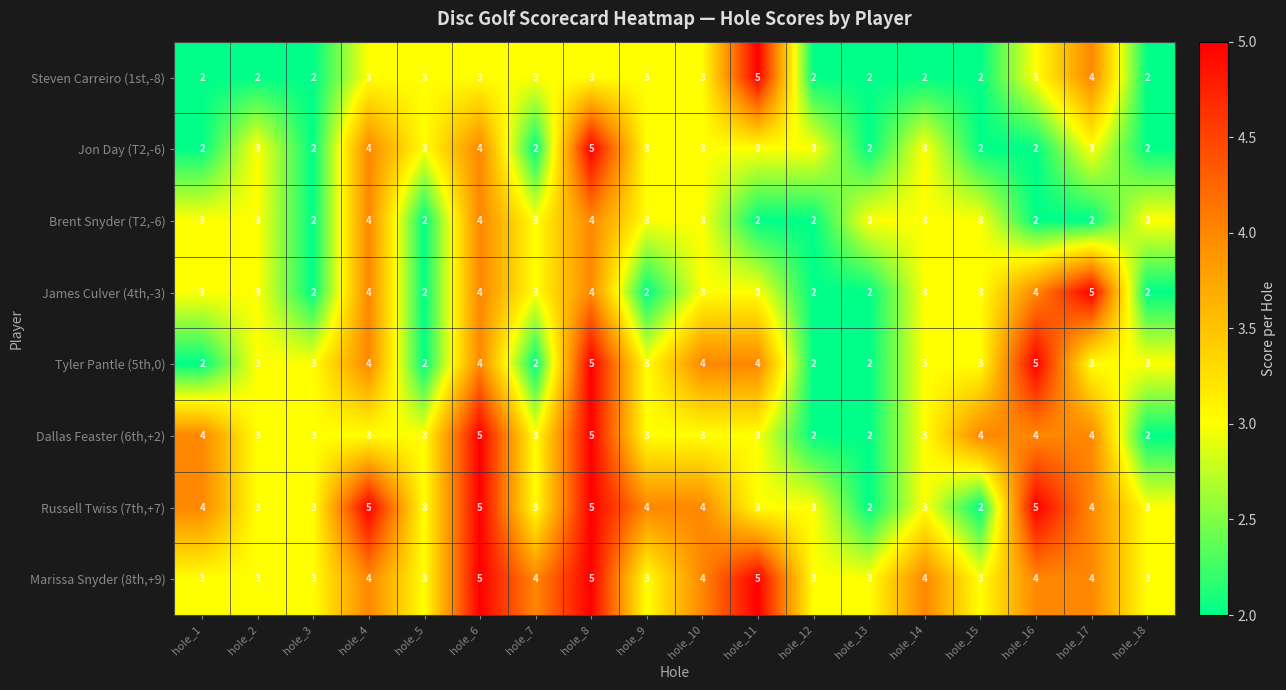

What is the sum of all James Culver (4th,-3) values?

54